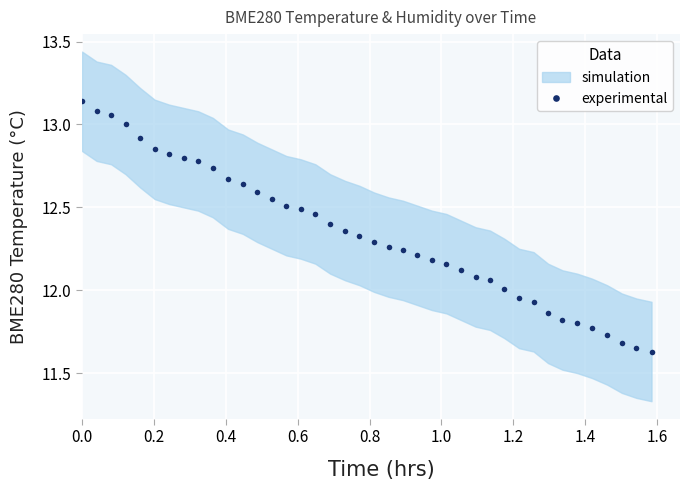

Is it true that the value at 36 is 18.9?

False